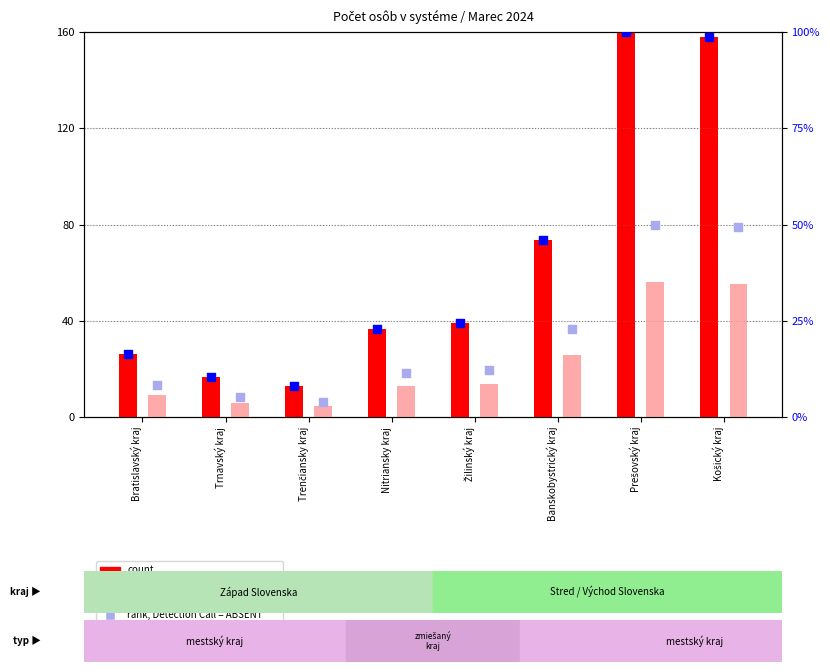

Which series has the largest total across all categories?

count